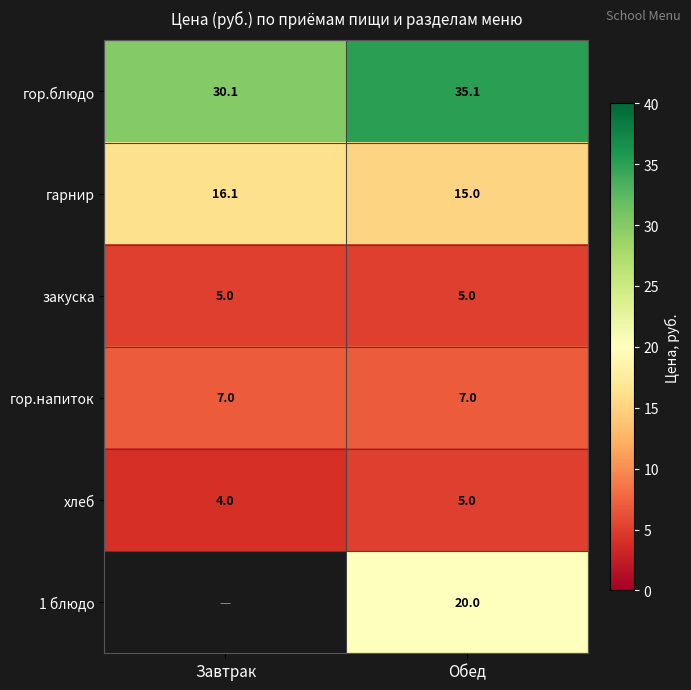

What is the sum of all гор.напиток values?

14.0